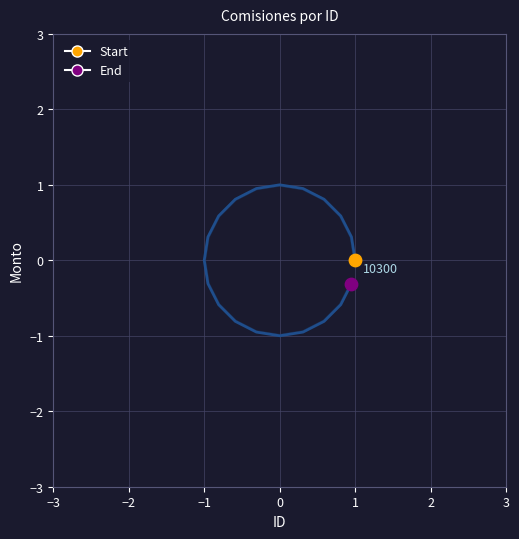

At how many categories does at least one series exceed 0?

10